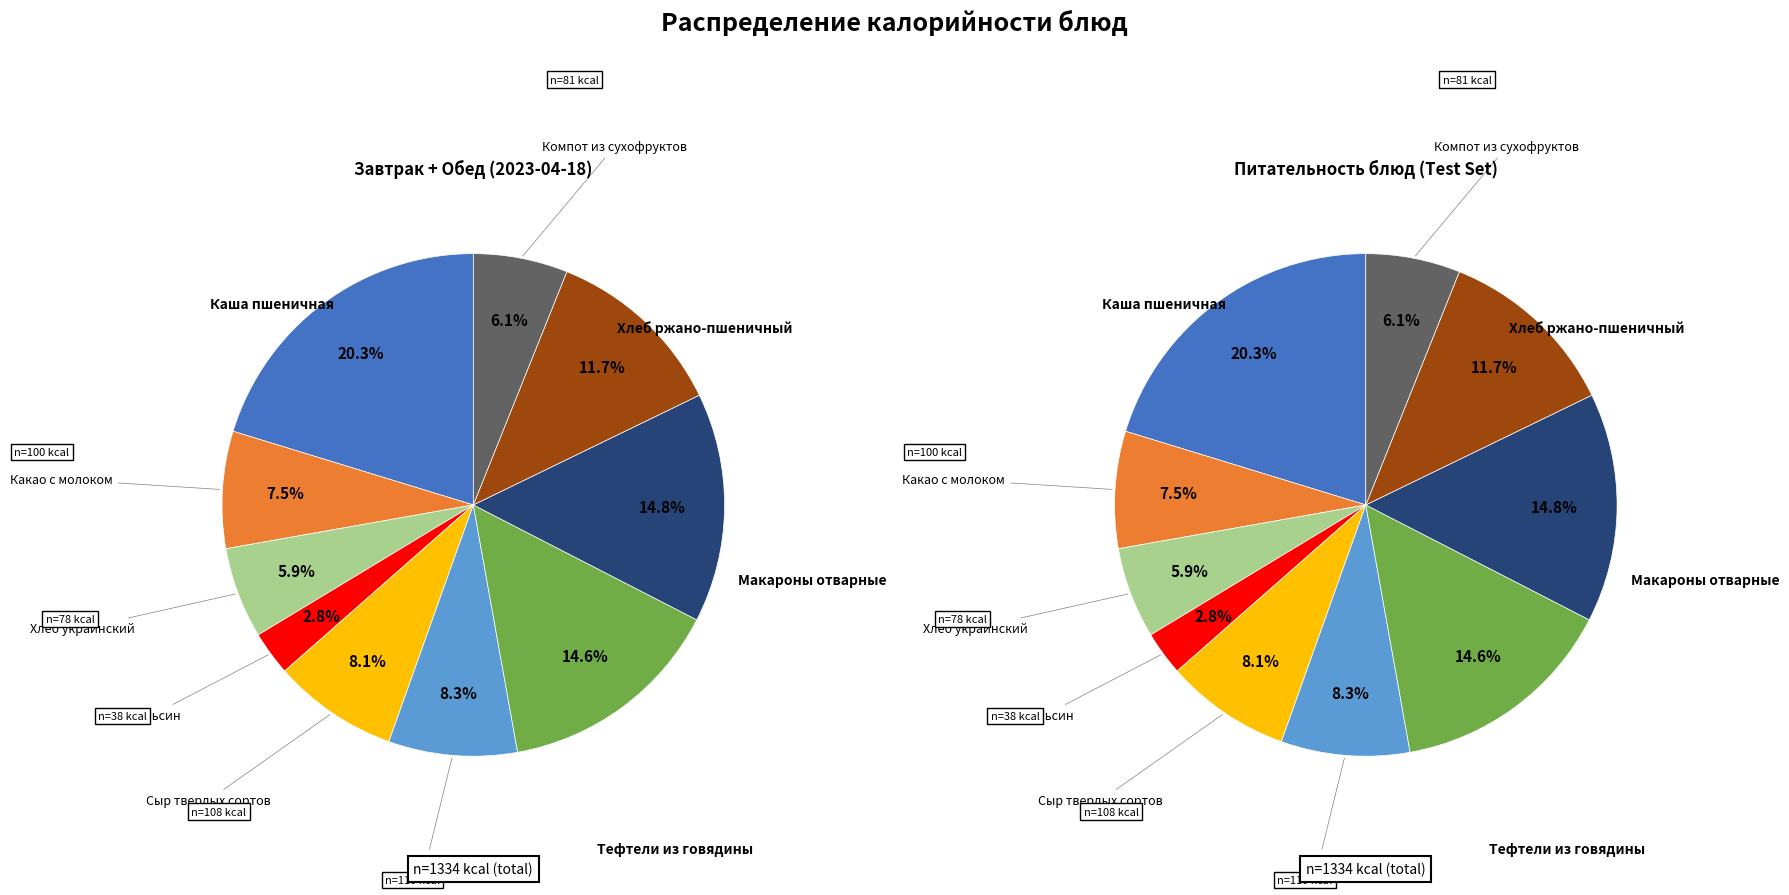

Does Борщ account for over 50% of the chart?

No